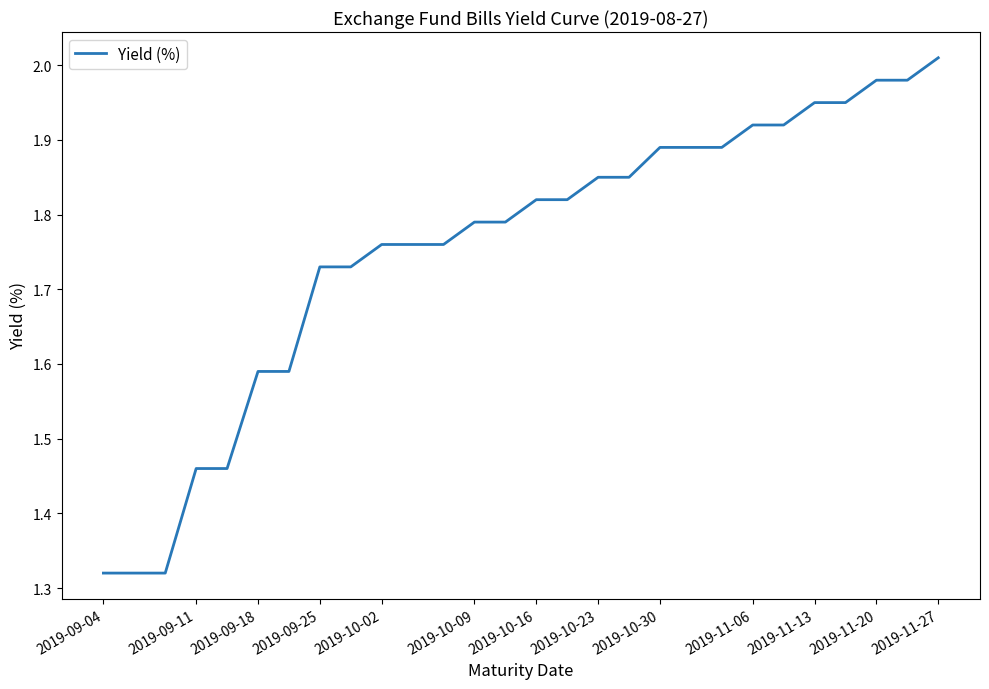

What is the difference between the maximum and minimum values?

0.7